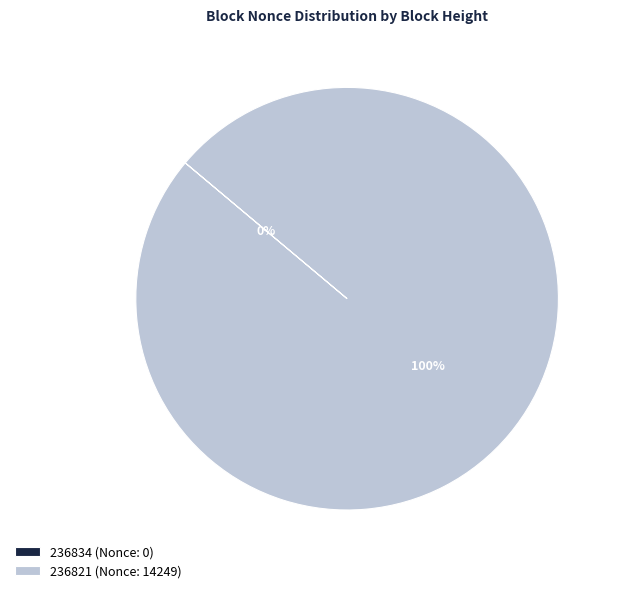

Which slice is the smallest?

236834 (Nonce: 0)